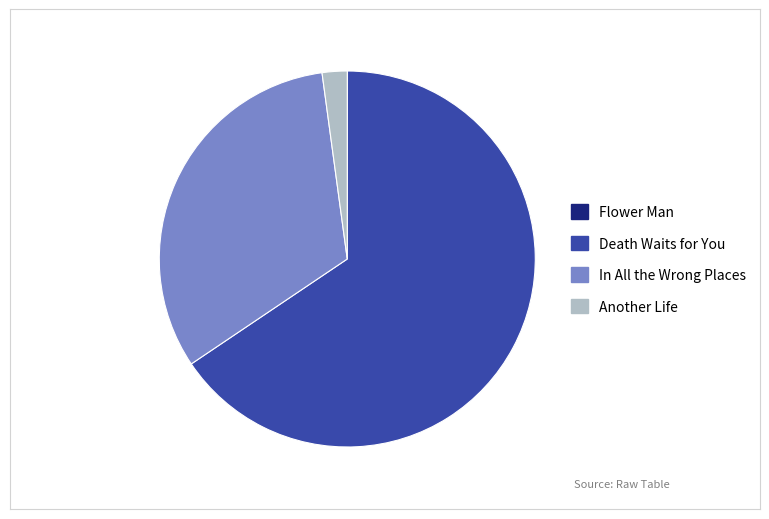

True or false: Death Waits for You accounts for 58% of the total.

False